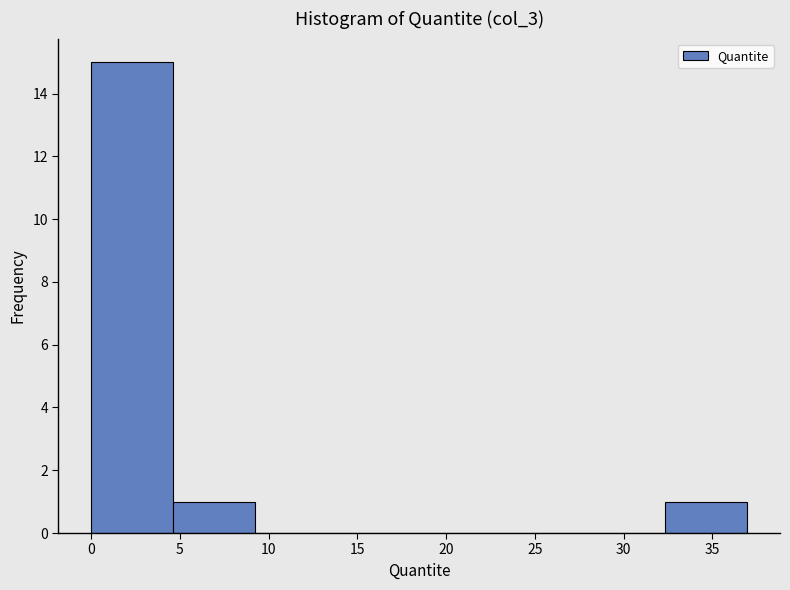

Reading left to right, list every bar in this chart as the range it spans on the x-axis followed by its height. Neither the bar edges nor the heights are printed on the chart, so give them approximately, as read against the axes.

0.0 to 4.5: 15
4.5 to 9.0: 1
9.0 to 14.0: 0
14.0 to 18.5: 0
18.5 to 23.0: 0
23.0 to 27.5: 0
27.5 to 32.5: 0
32.5 to 37.0: 1